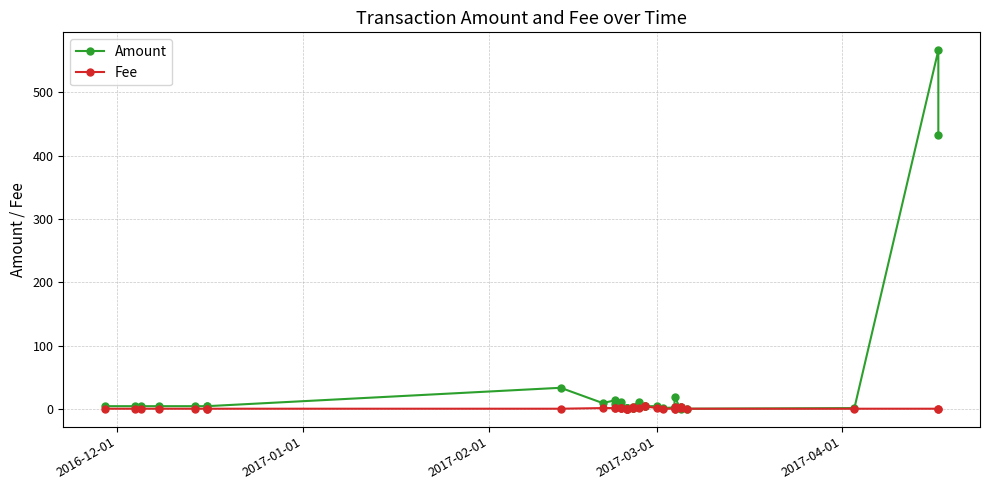

How many categories are shown in the chart?

36